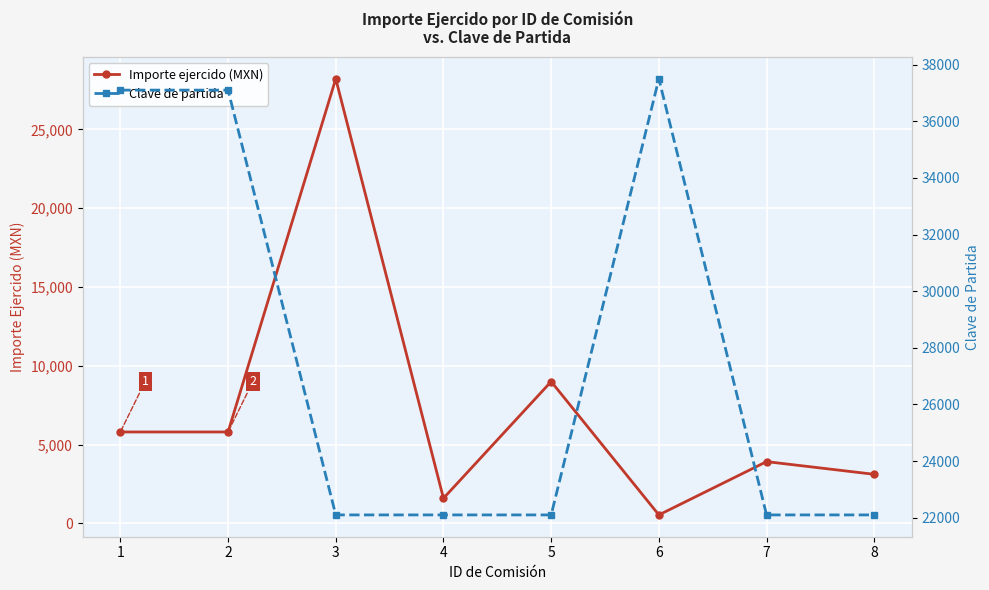

What value does the Clave de partida series have at 3?

22101.0